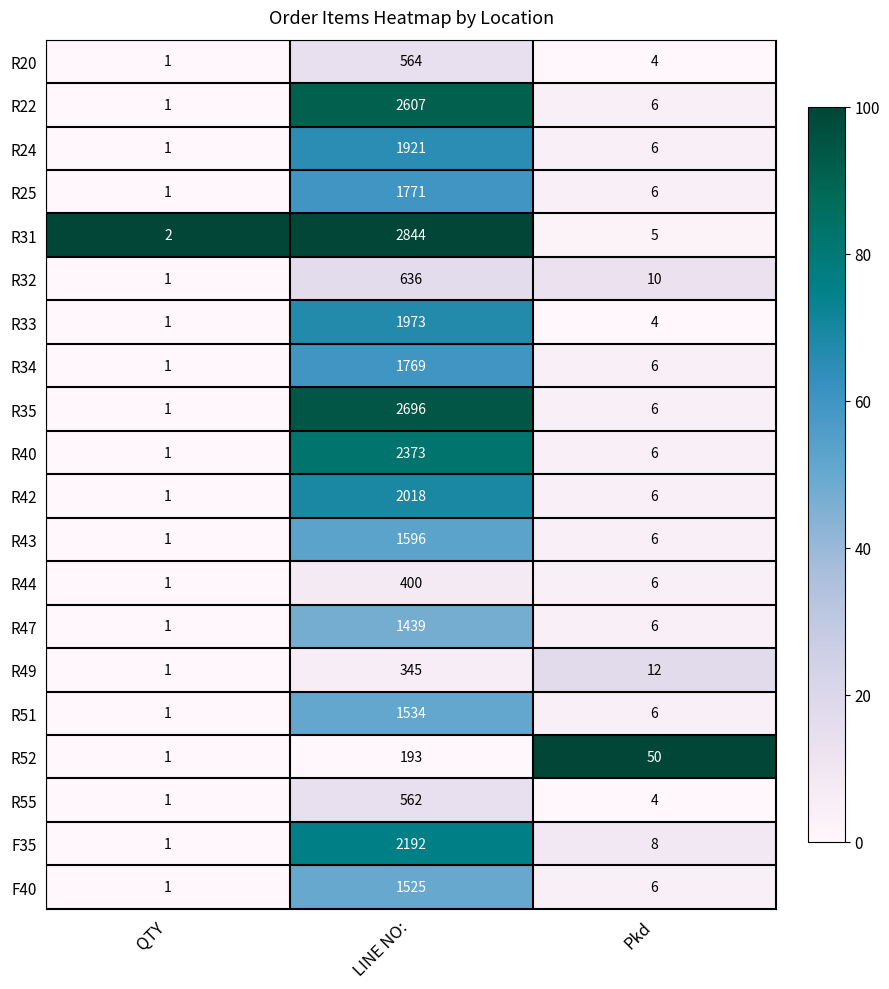

Between LINE NO: and Pkd, which series saw the biggest shift?

R31